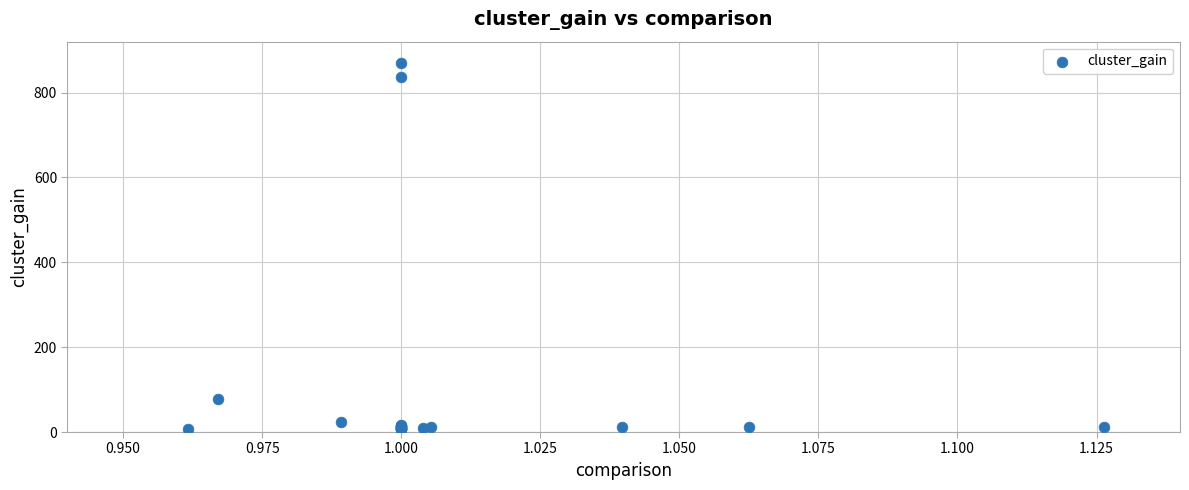

What Y value in the scatter plot is closest to 438?

77.2